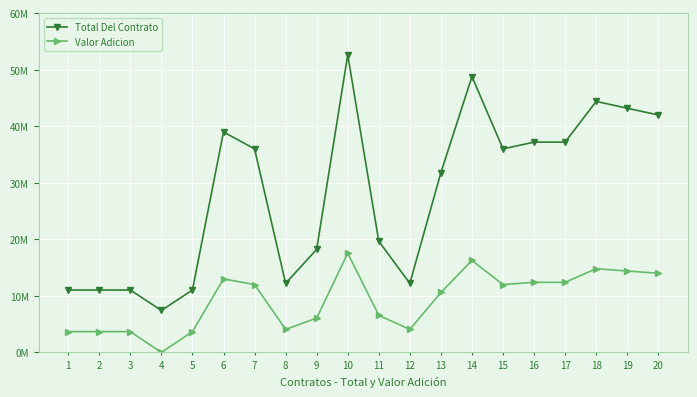

List the series in order of their peak value, lowest first.

Valor Adicion, Total Del Contrato